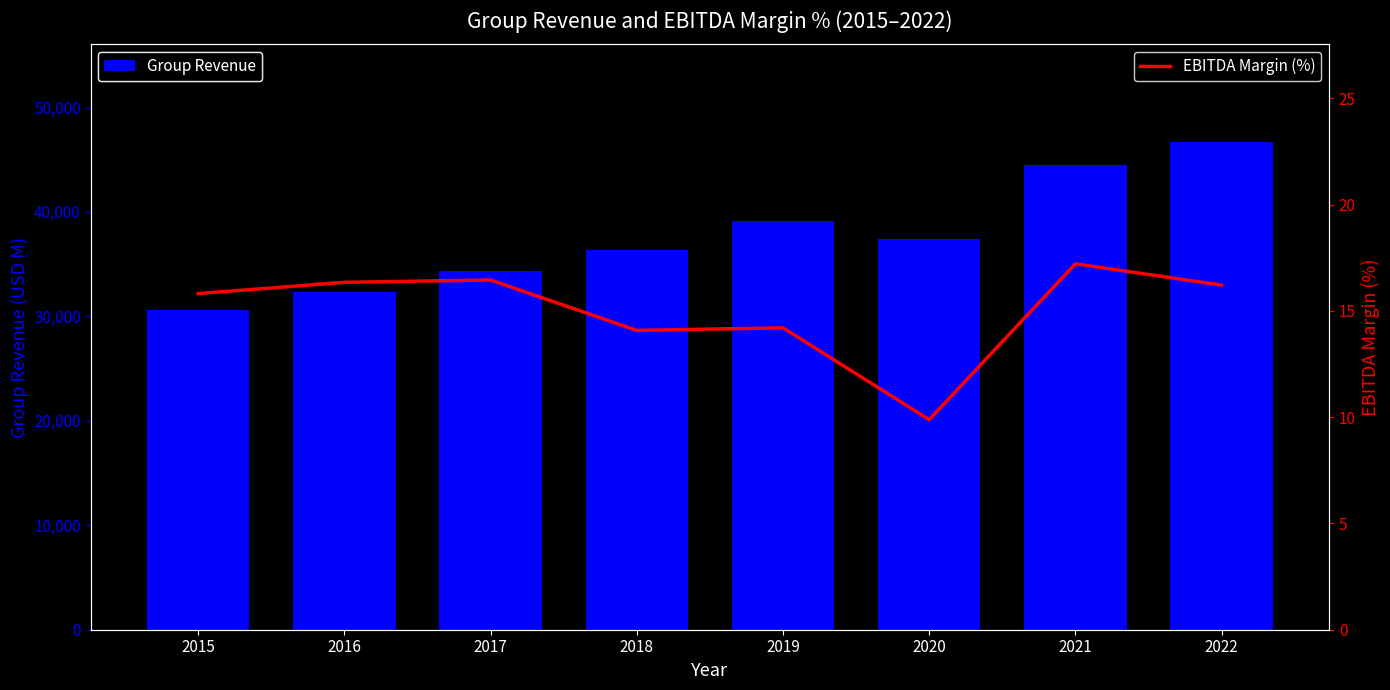

What are all the series names shown in the legend?

Group Revenue, EBITDA Margin (%)